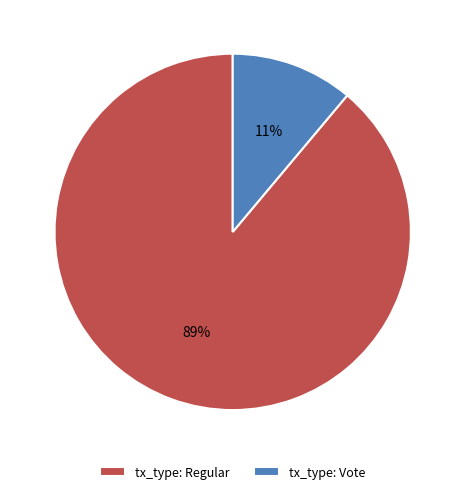

How many slices are in this pie chart?

2